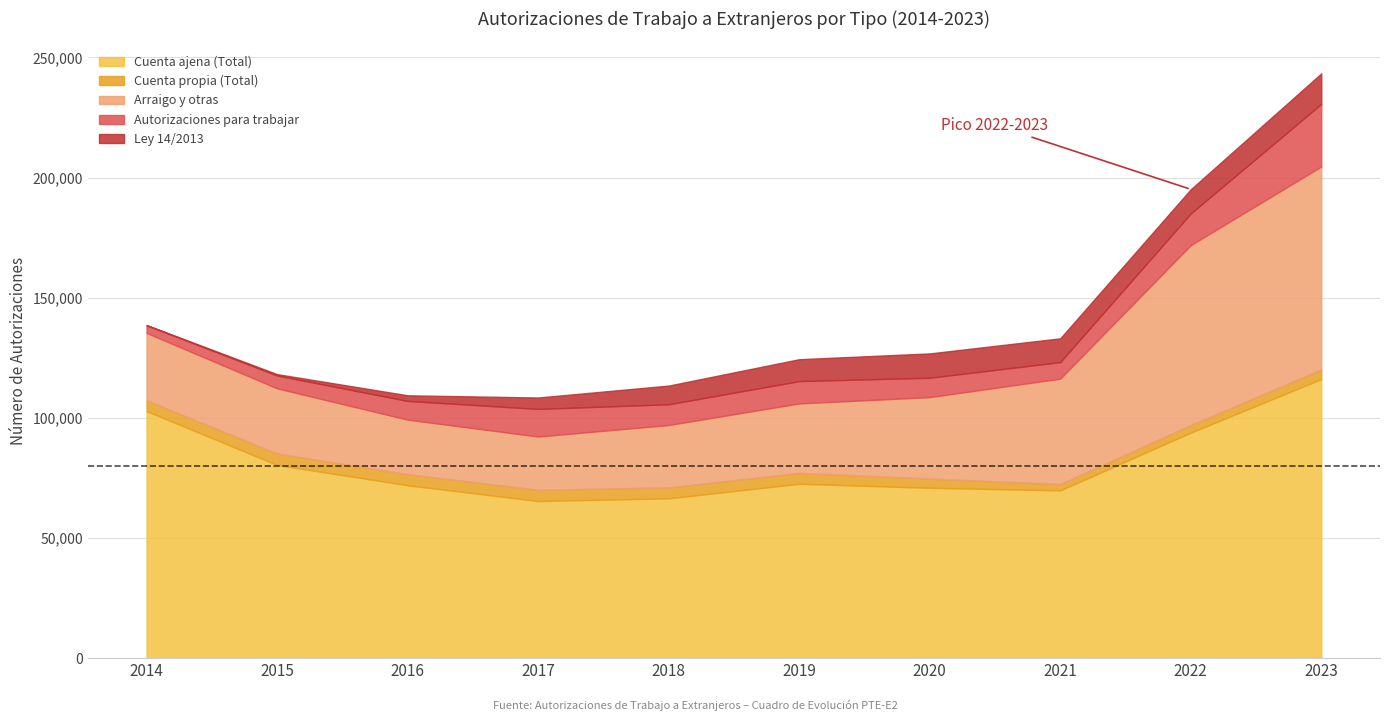

At which category does Cuenta ajena (Total) reach its first local valley?

2017